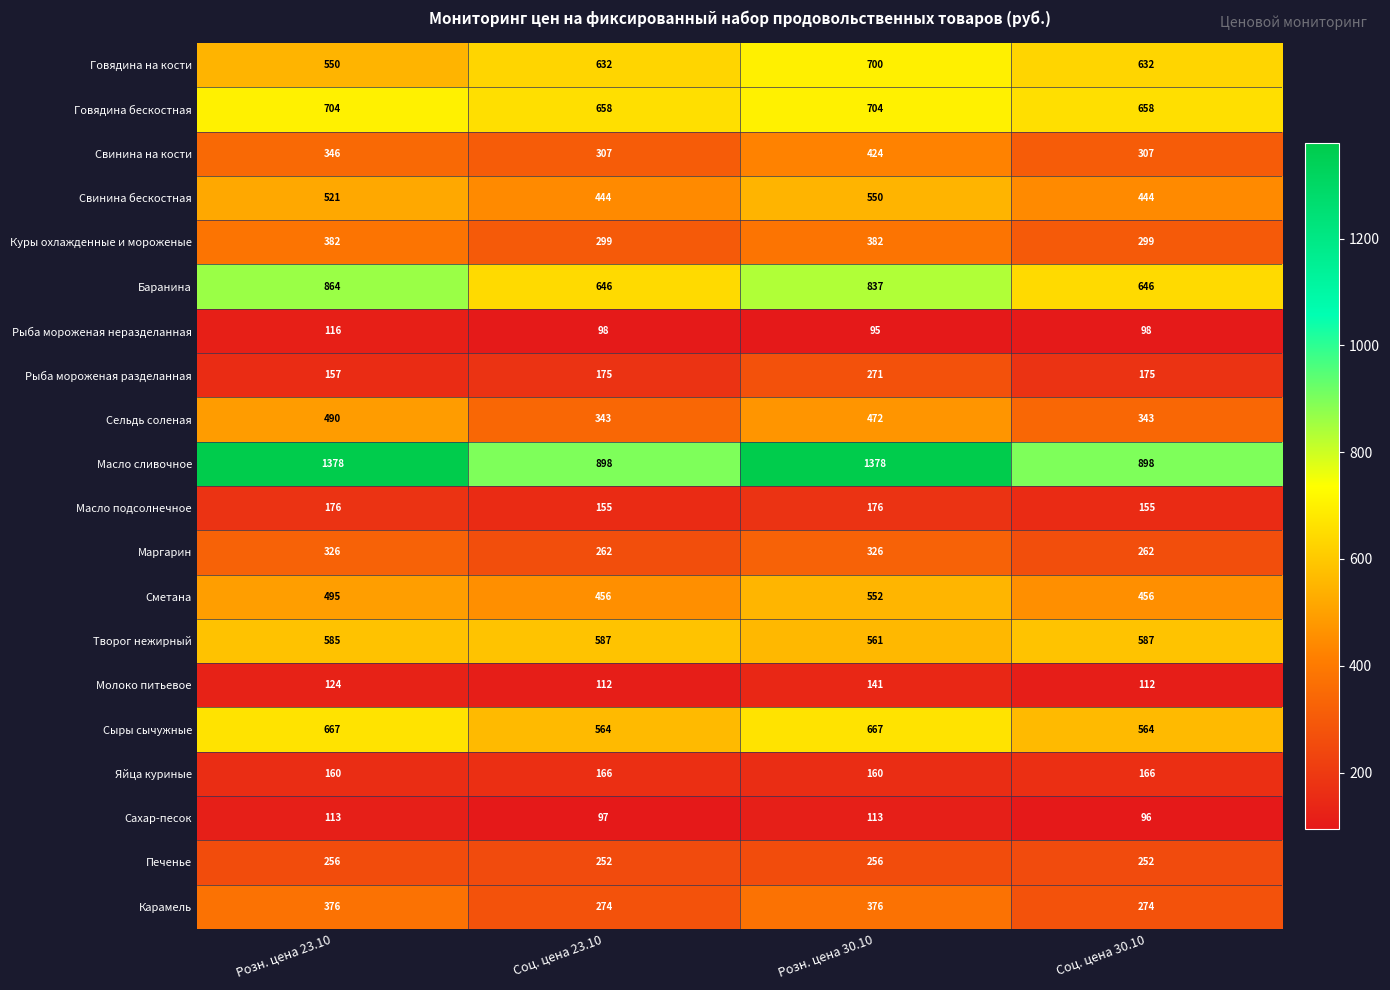

Which category has the highest value in the Сельдь соленая series?

Розн. цена 23.10